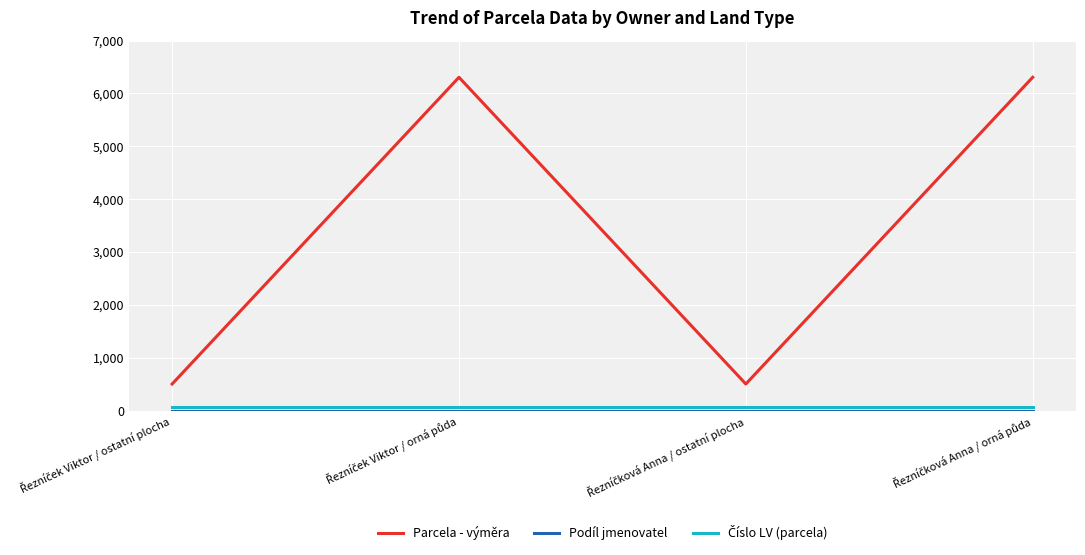

What is the difference between the maximum and minimum values in the Parcela - výměra series?

5802